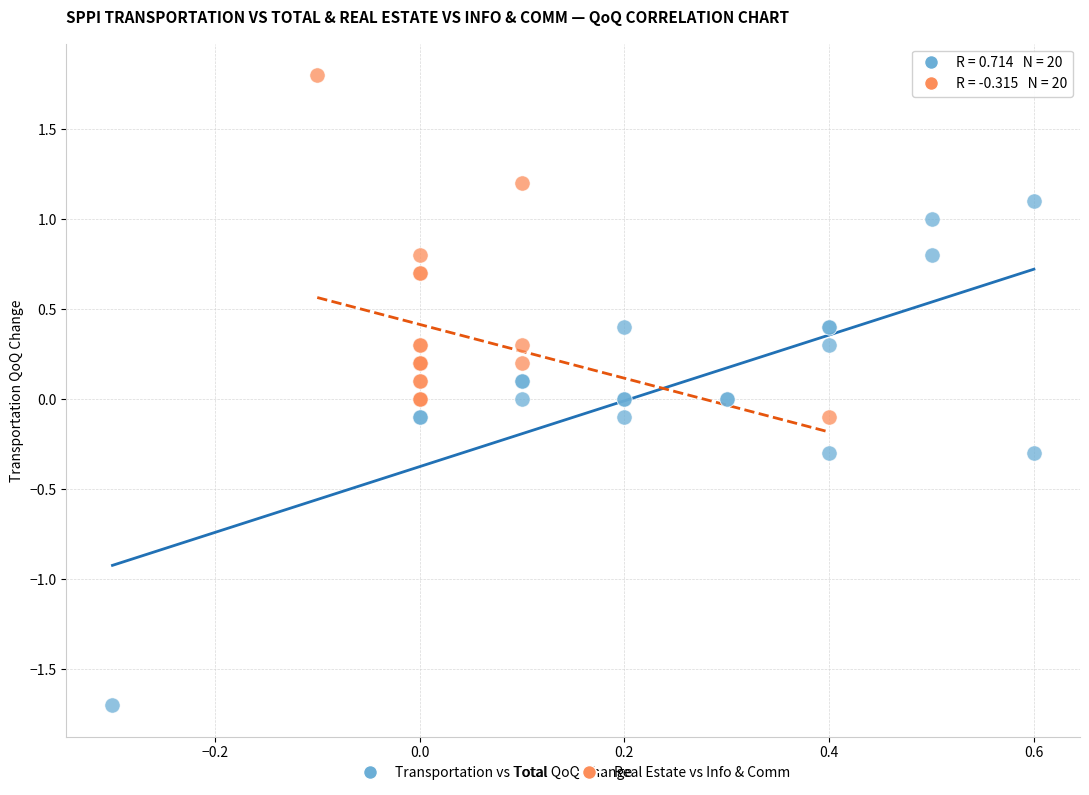

Which series has the widest spread of Y values?

Transportation vs Total